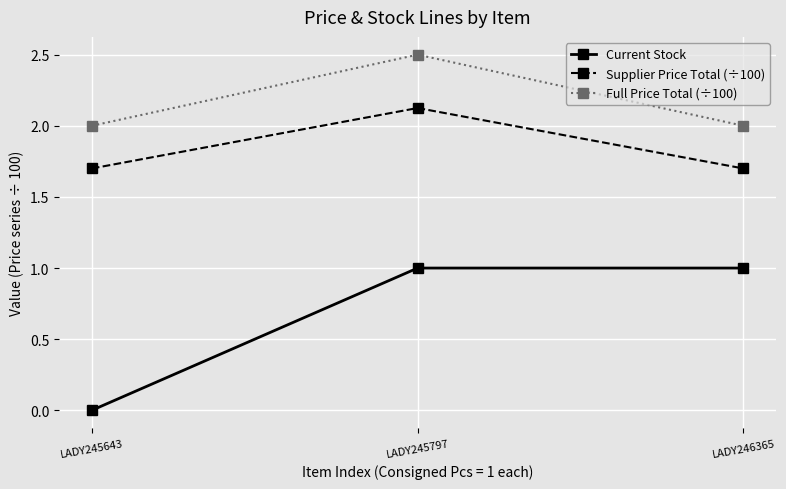

Reading left to right, transcribe all the data shown in this chart.

Current Stock: 0.0	1.0	1.0
Supplier Price Total (÷100): 1.7	2.1	1.7
Full Price Total (÷100): 2.0	2.5	2.0